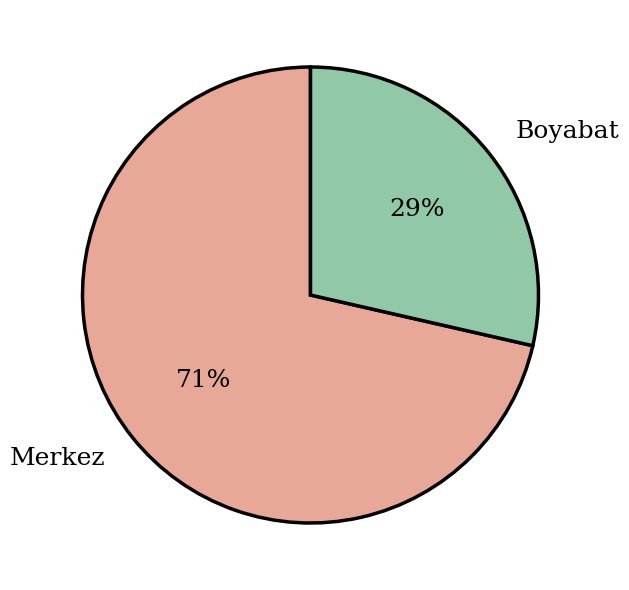

Which slice is the smallest?

Boyabat